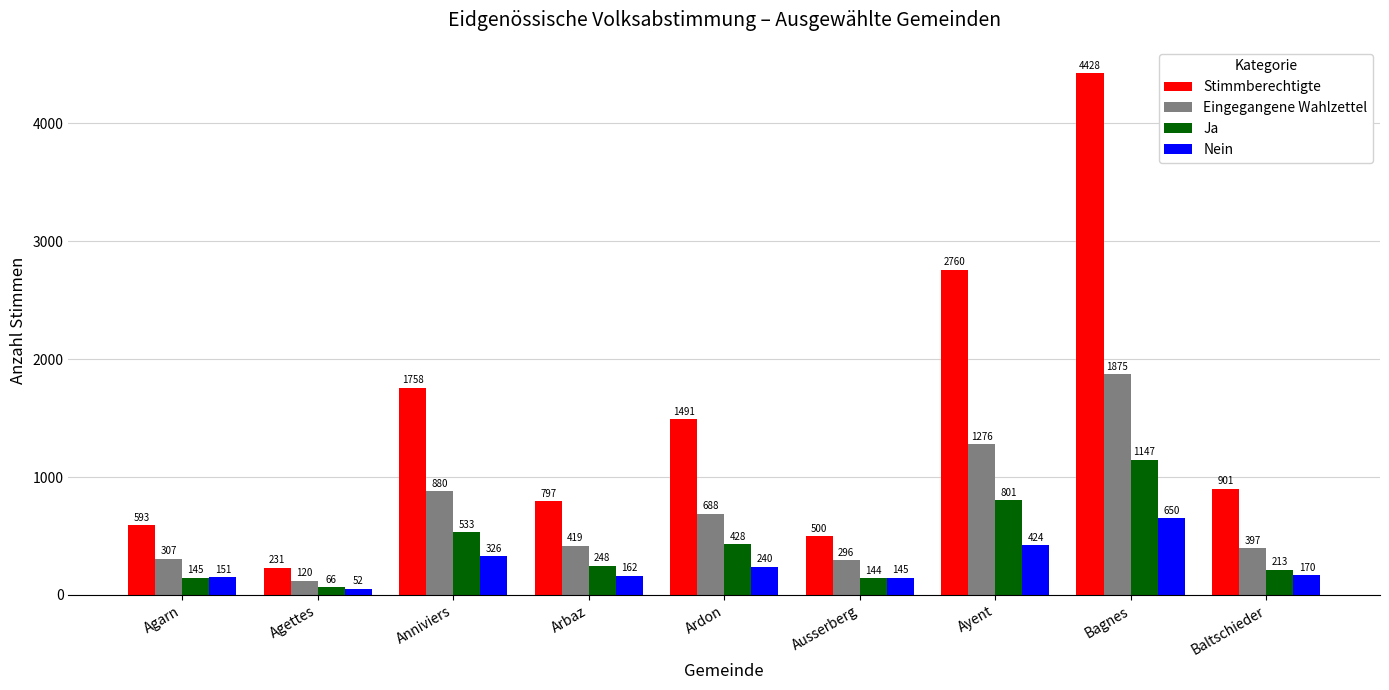

How many distinct data groups are displayed?

4